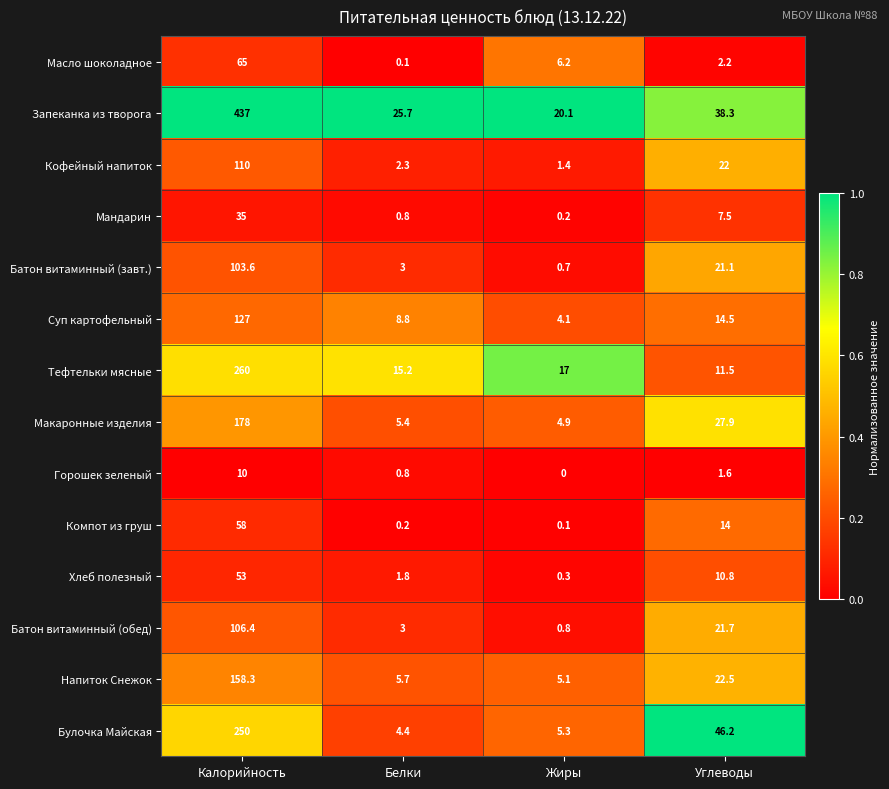

Which category has the lowest value in the Суп картофельный series?

Жиры